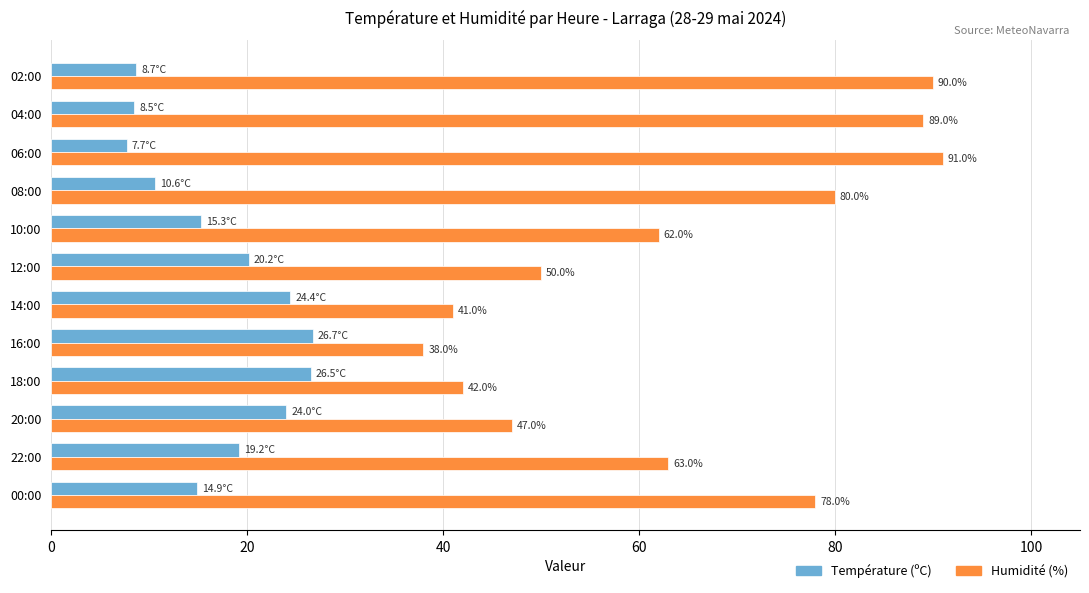

What is the minimum value shown in the chart?

7.7